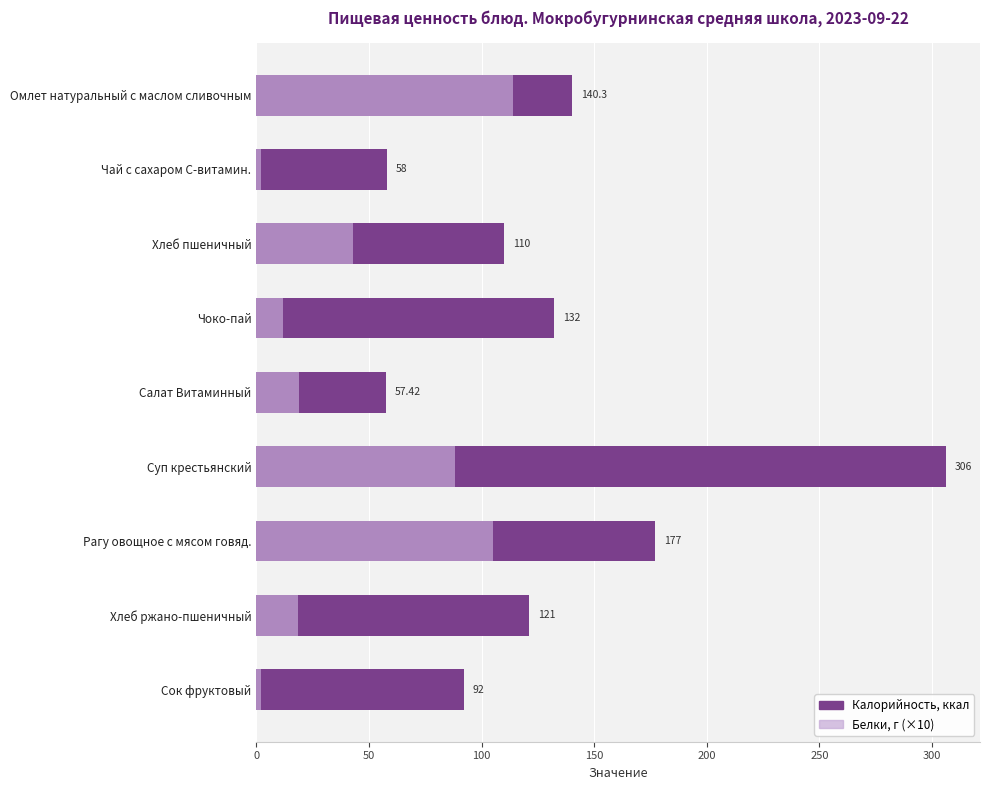

How many bars are there in each group?

2